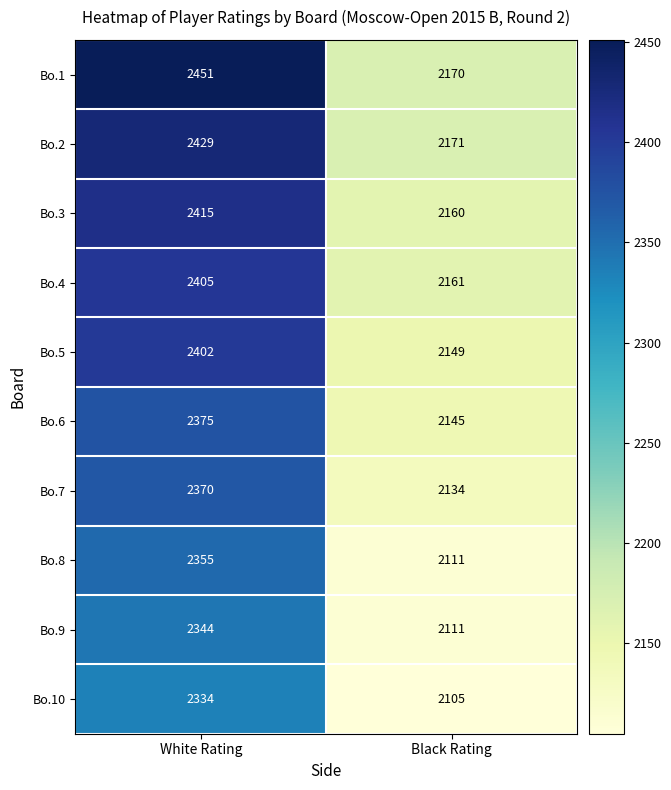

Which series has the largest total across all categories?

Bo.1